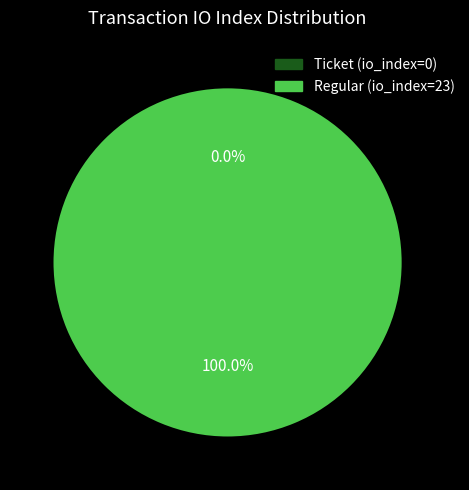

Which category accounts for the majority?

Regular (io_index=23)